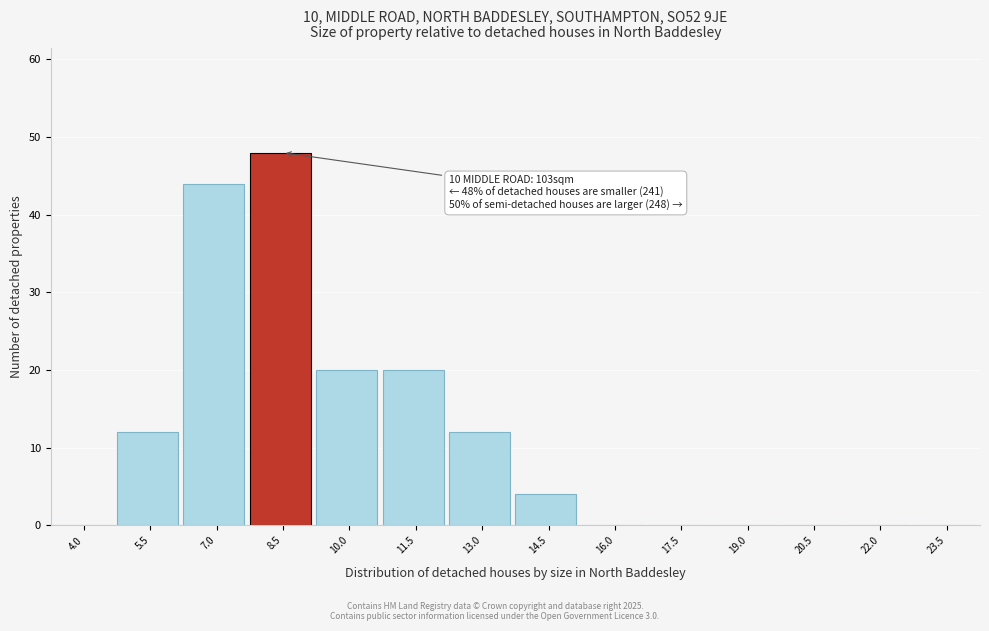

Reading left to right, extract all data points from this chart.

4.0=0	5.5=12	7.0=44	8.5=48	10.0=20	11.5=20	13.0=12	14.5=4	16.0=0	17.5=0	19.0=0	20.5=0	22.0=0	23.5=0